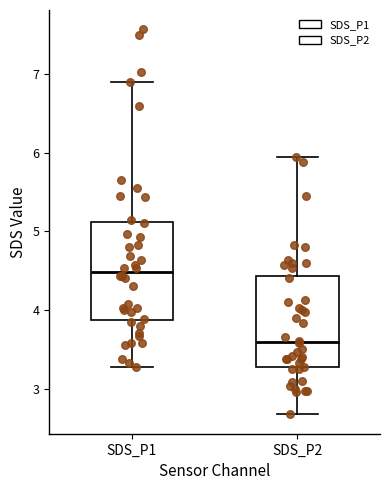

Which box's median line is the lowest?

SDS_P2